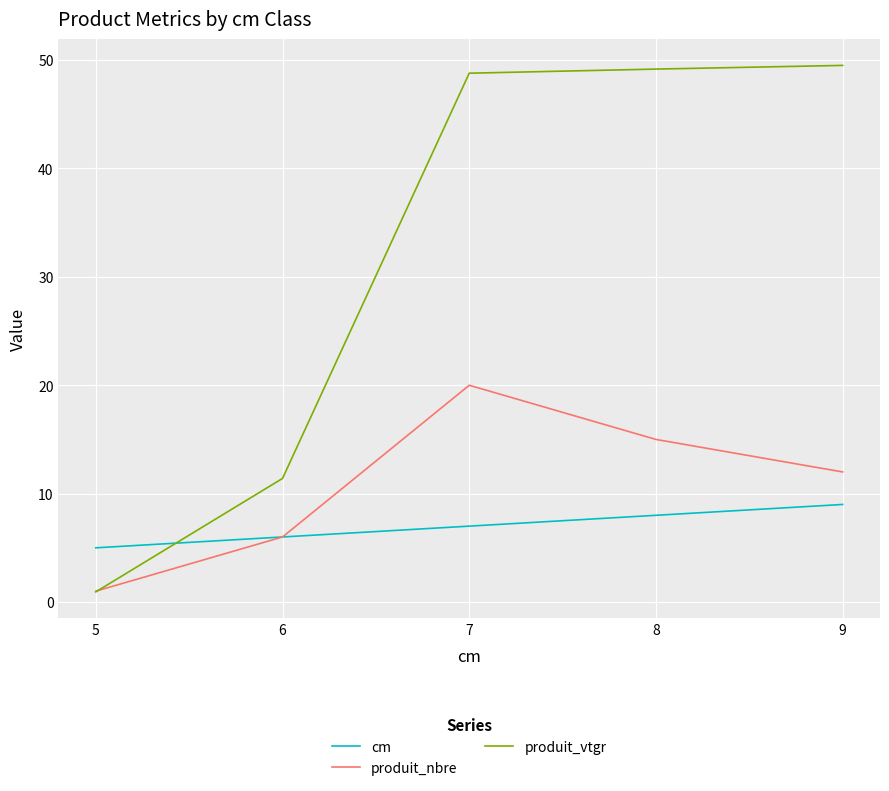

What is the maximum value for cm?

9.0